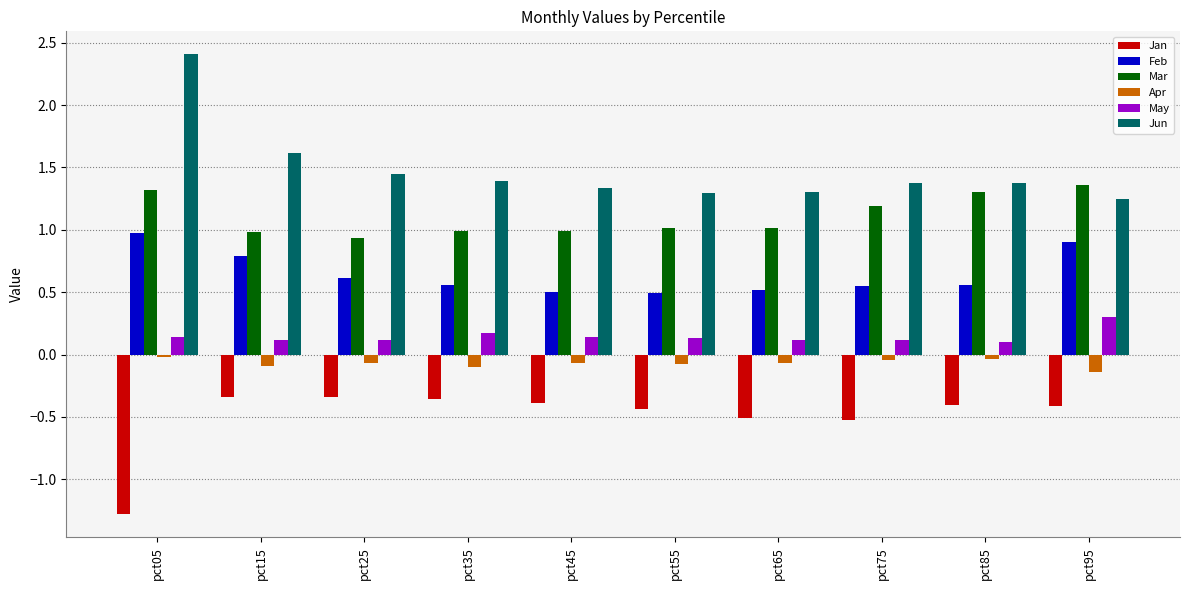

True or false: Jan has a value of -1.8 at pct05.

False